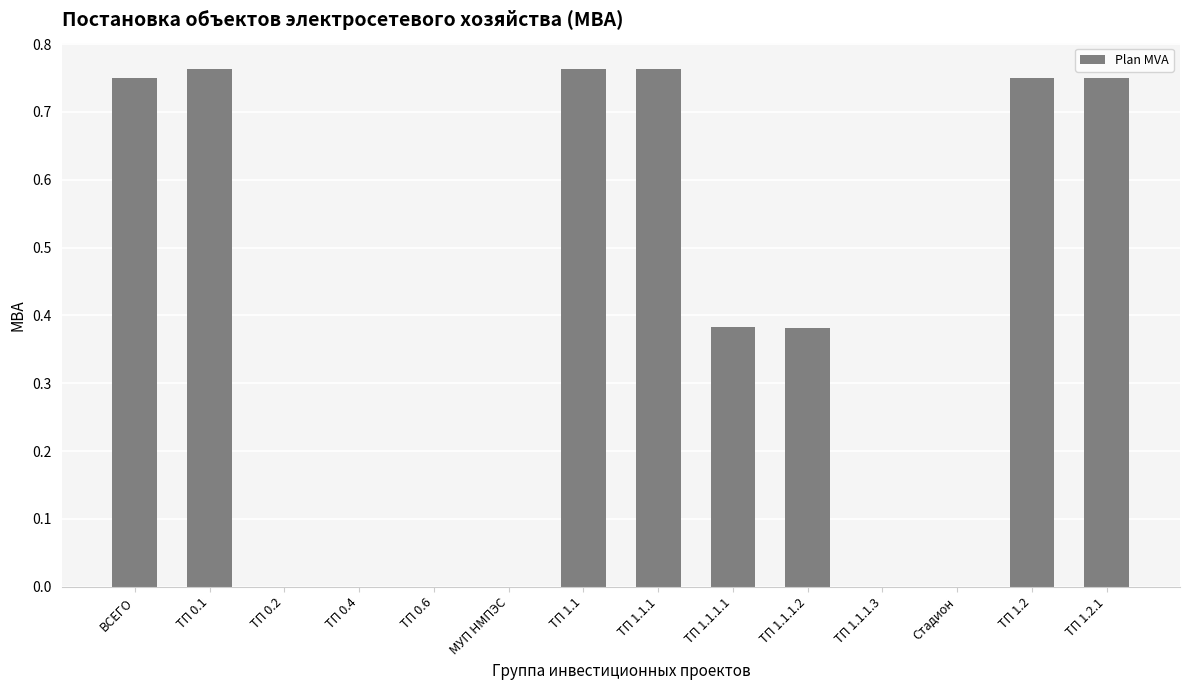

The chart shows a value of 0.5 at ТП 1.1.1.2. True or false?

False